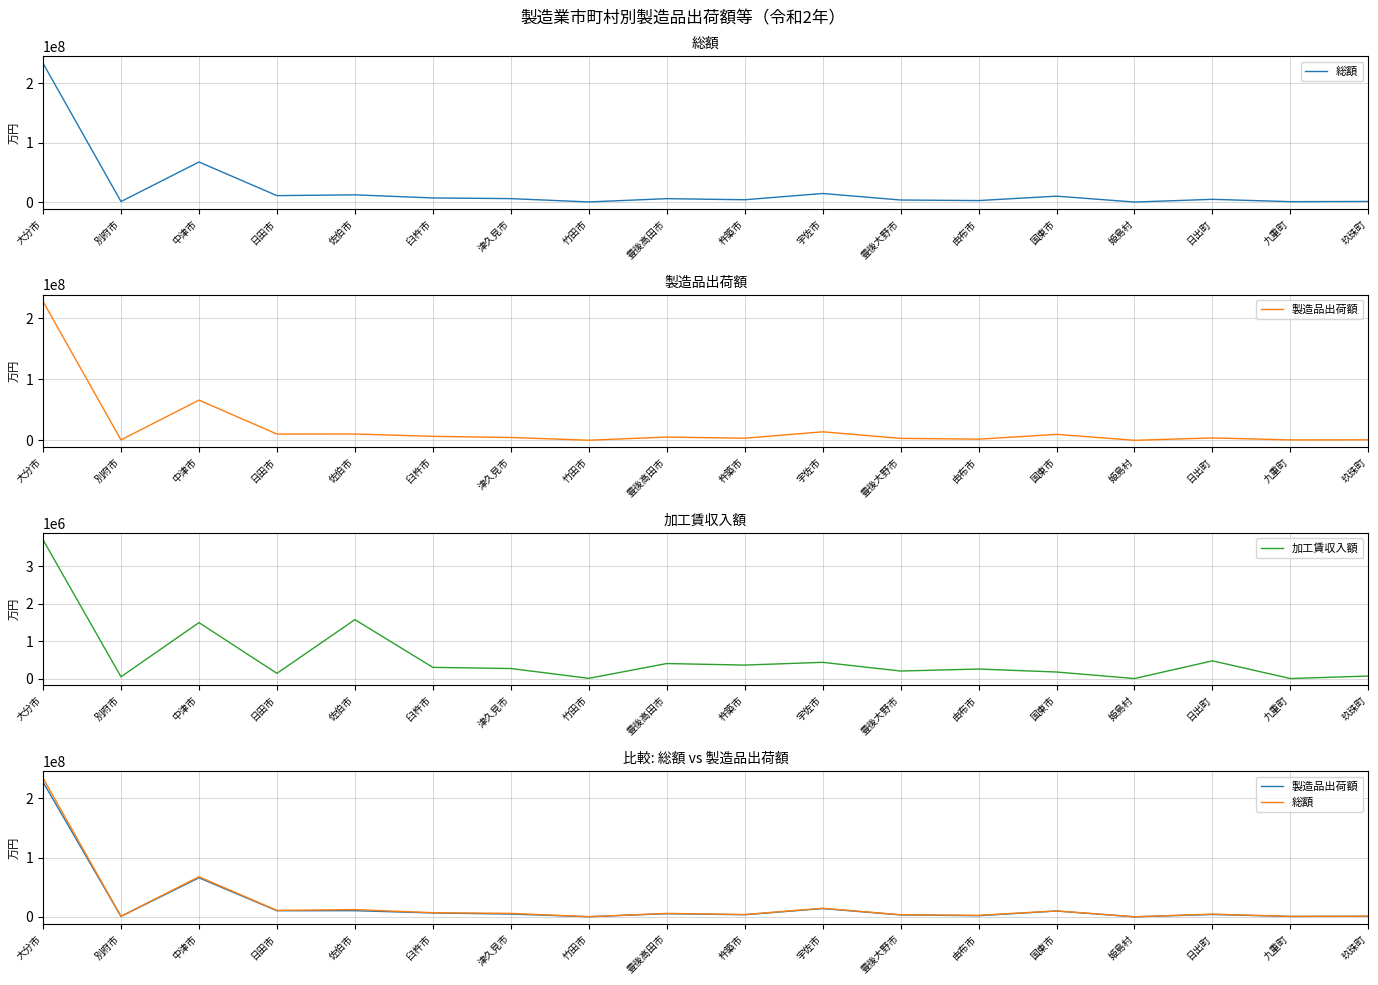

How many values in the 加工賃収入額 series are below 268050?

9